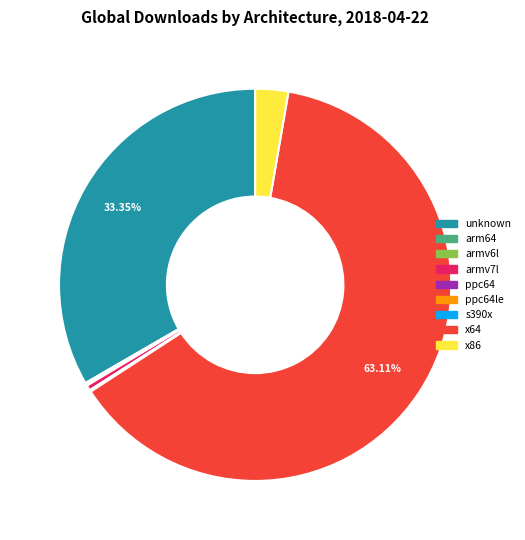

Is there a majority slice in this chart?

Yes